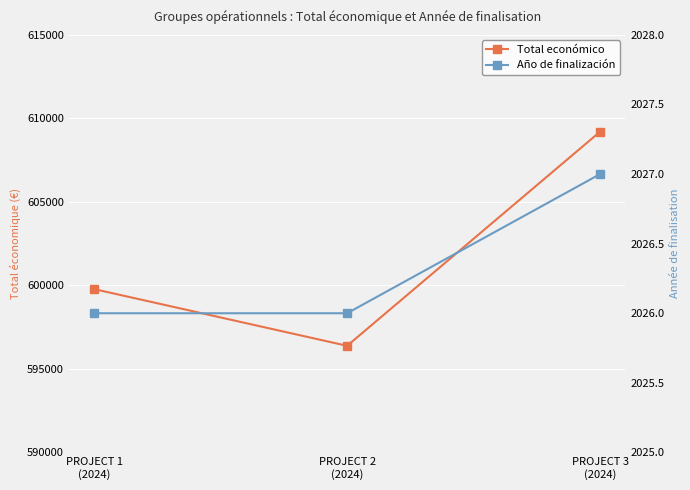

Which series has the largest total across all categories?

Total económico